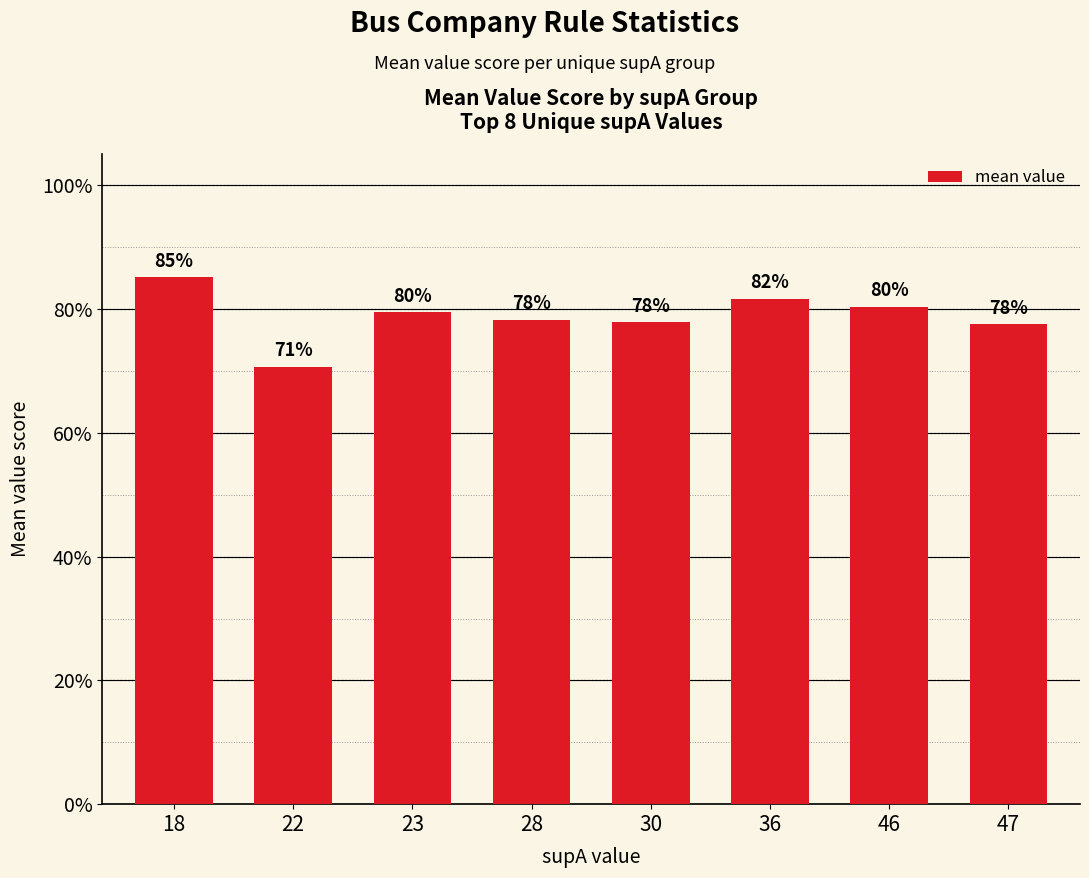

The value at 30 is 0.3. True or false?

False